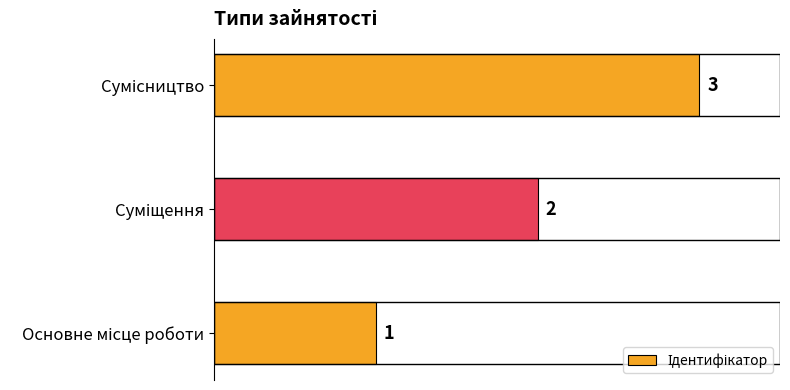

What is the maximum value shown in the chart?

3